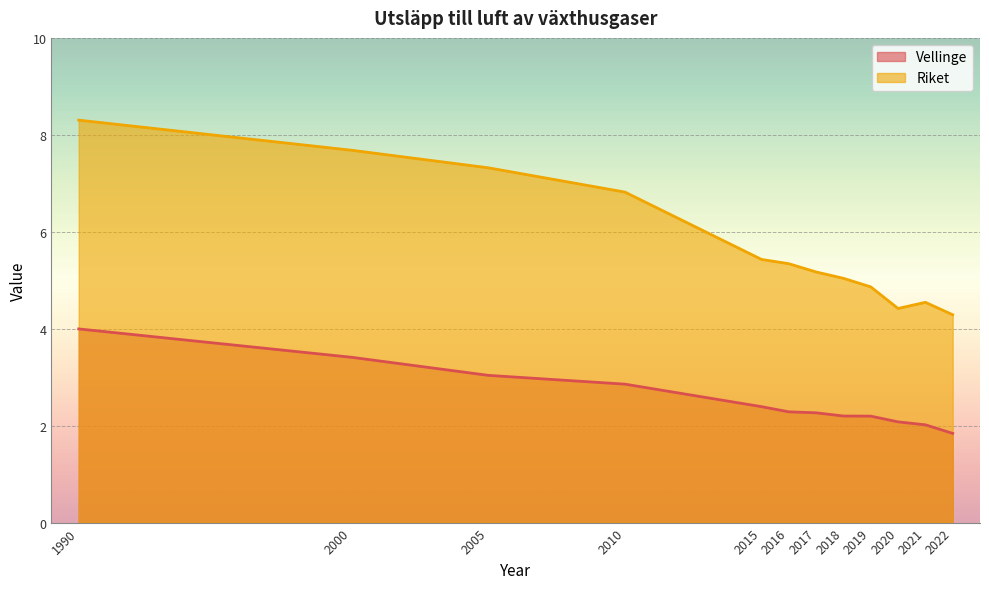

What is the value of the Riket point at the 7th from the left?

5.2